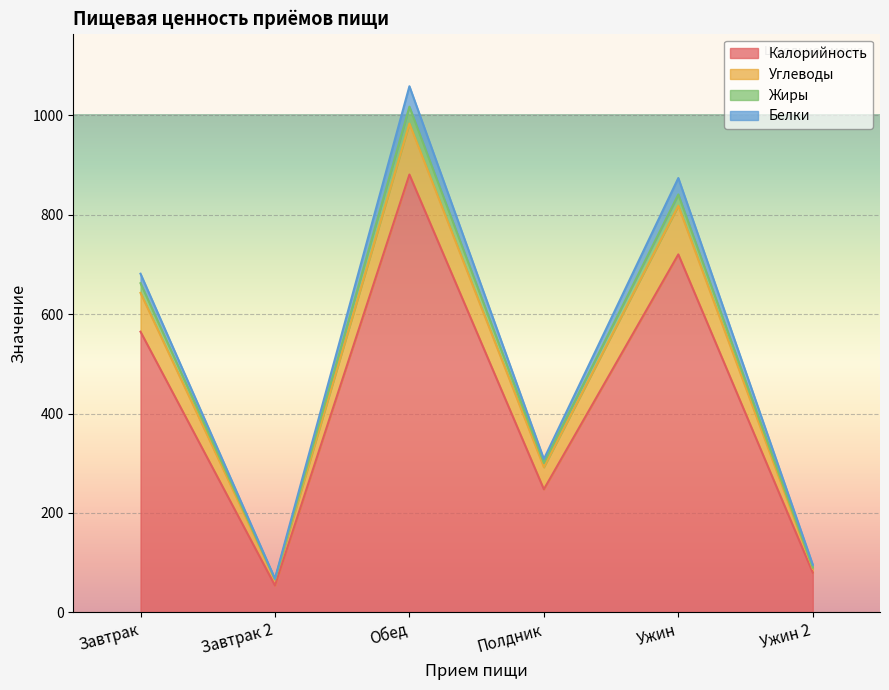

Is it true that Калорийность equals 89.3 at Полдник?

False